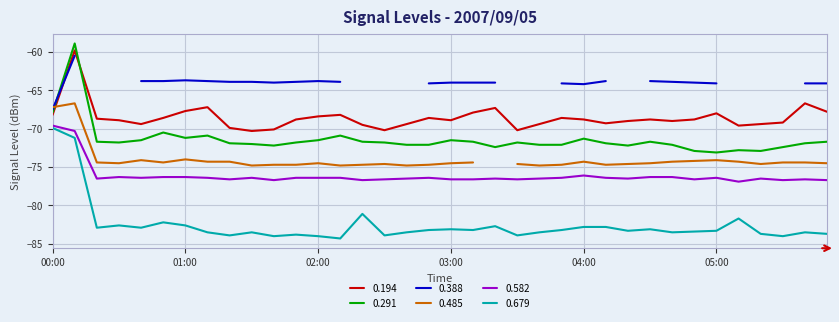

How many values in the 0.679 series are below -83?

24